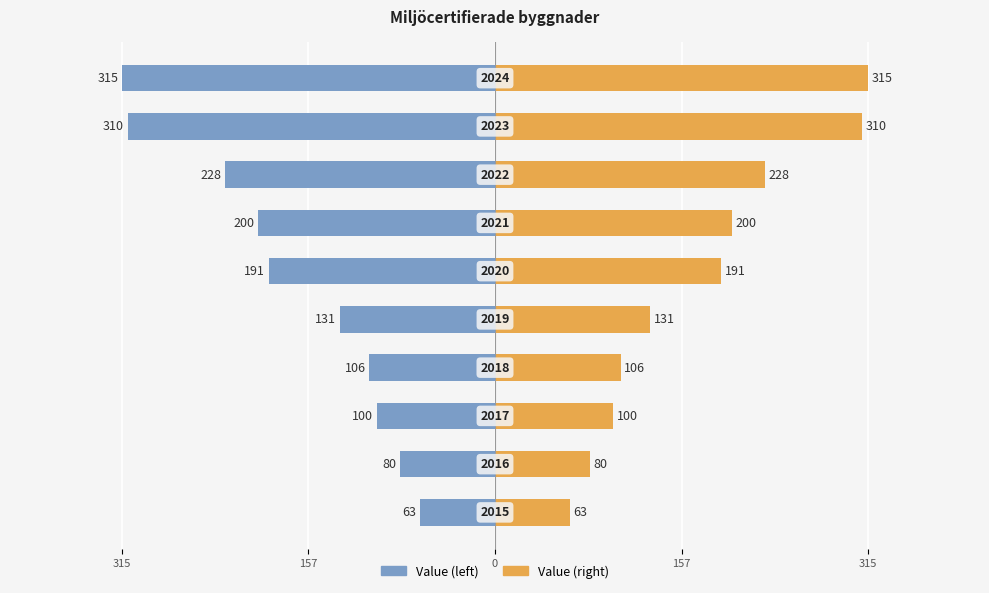

Reading left to right, extract all data points from this chart.

Value (left): -63	-80	-100	-106	-131	-191	-200	-228	-310	-315
Value (right): 63	80	100	106	131	191	200	228	310	315